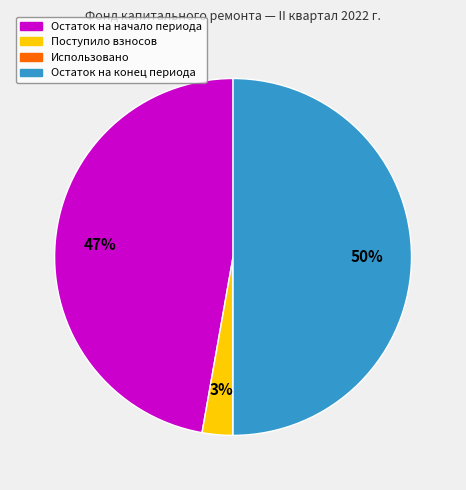

Which category has the biggest portion of the pie?

Остаток на конец периода